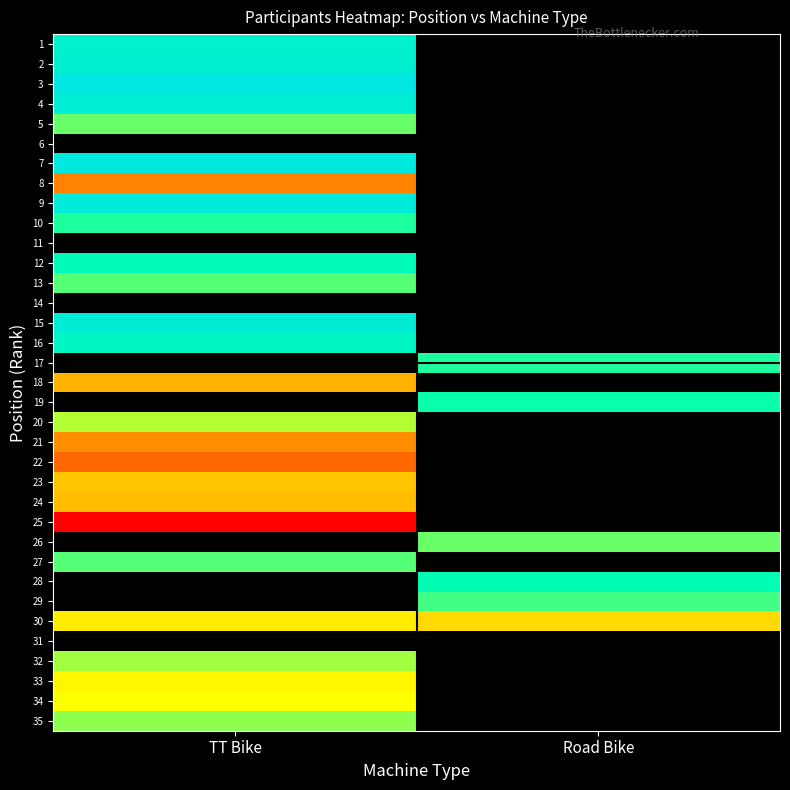

Is the value of 8 at TT Bike greater than the value of 10 at TT Bike?

No